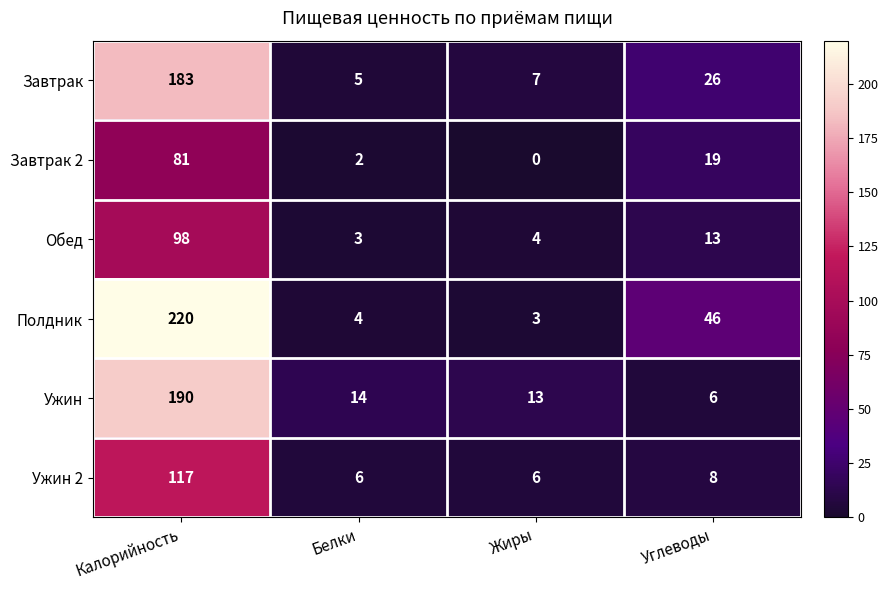

Reading left to right, what are all the values shown in this chart?

Завтрак: Калорийность=183	Белки=5	Жиры=7	Углеводы=26
Завтрак 2: Калорийность=81	Белки=2	Жиры=0	Углеводы=19
Обед: Калорийность=98	Белки=3	Жиры=4	Углеводы=13
Полдник: Калорийность=220	Белки=4	Жиры=3	Углеводы=46
Ужин: Калорийность=190	Белки=14	Жиры=13	Углеводы=6
Ужин 2: Калорийность=117	Белки=6	Жиры=6	Углеводы=8